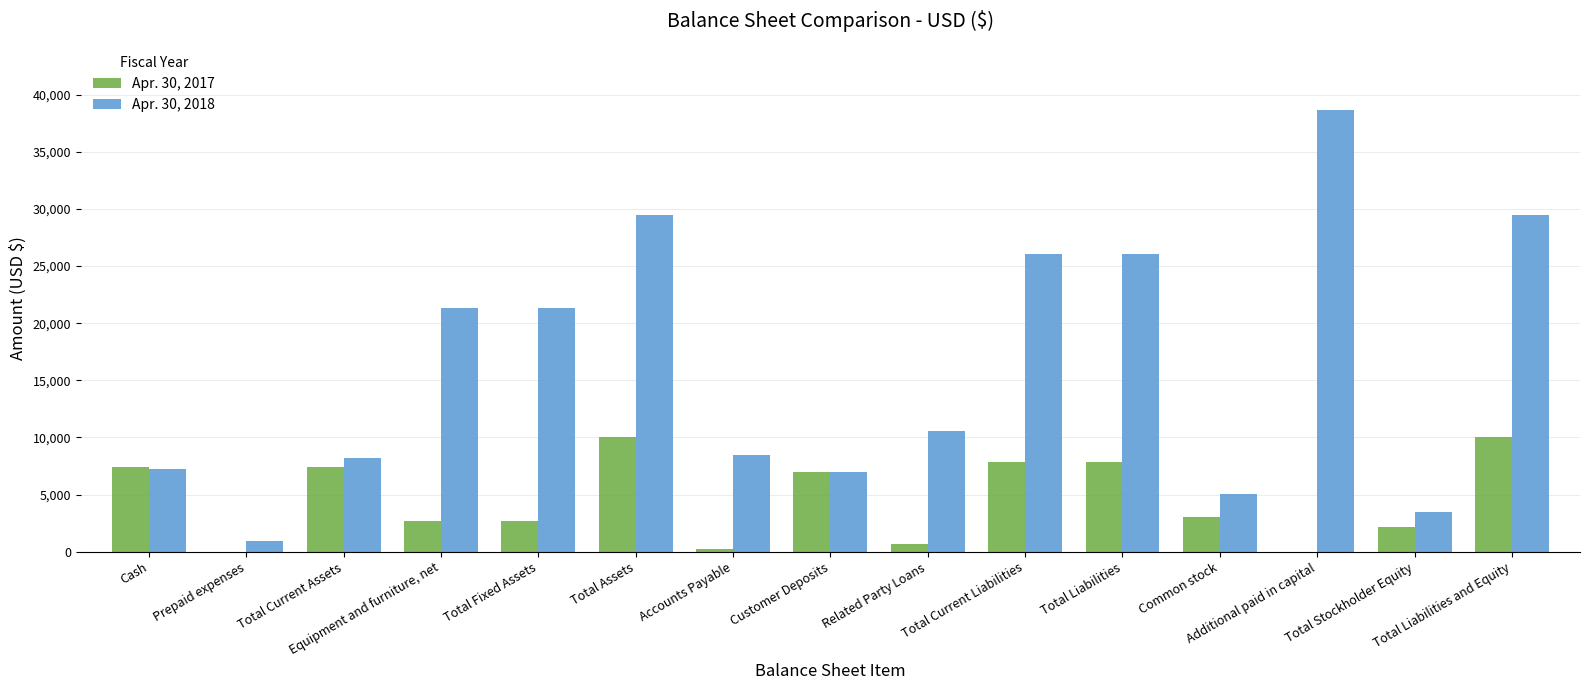

What is the highest value of the Apr. 30, 2018 series?

38665